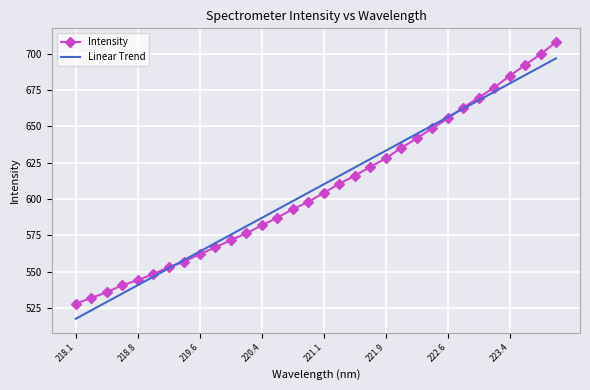

Rank the series by their maximum value, from highest to lowest.

Intensity, Linear Trend